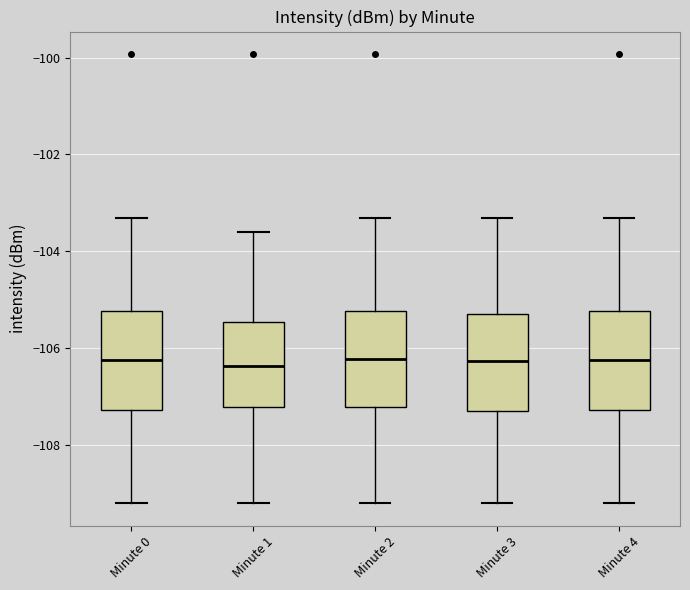

Where is the lower edge of the box for Minute 2 on the y-axis? The values are not printed on the chart, so give them approximately, as read against the axis.

-107.2